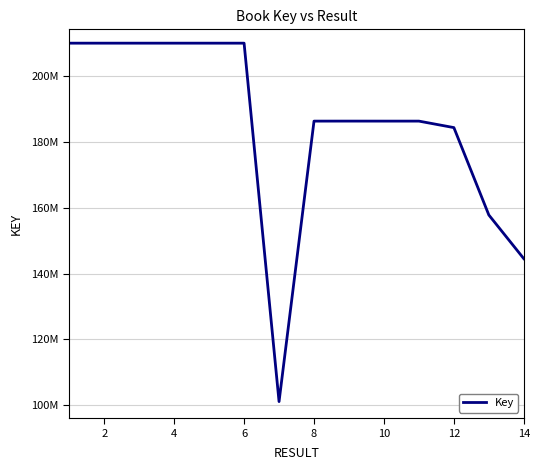

What is the maximum value shown in the chart?

209959562